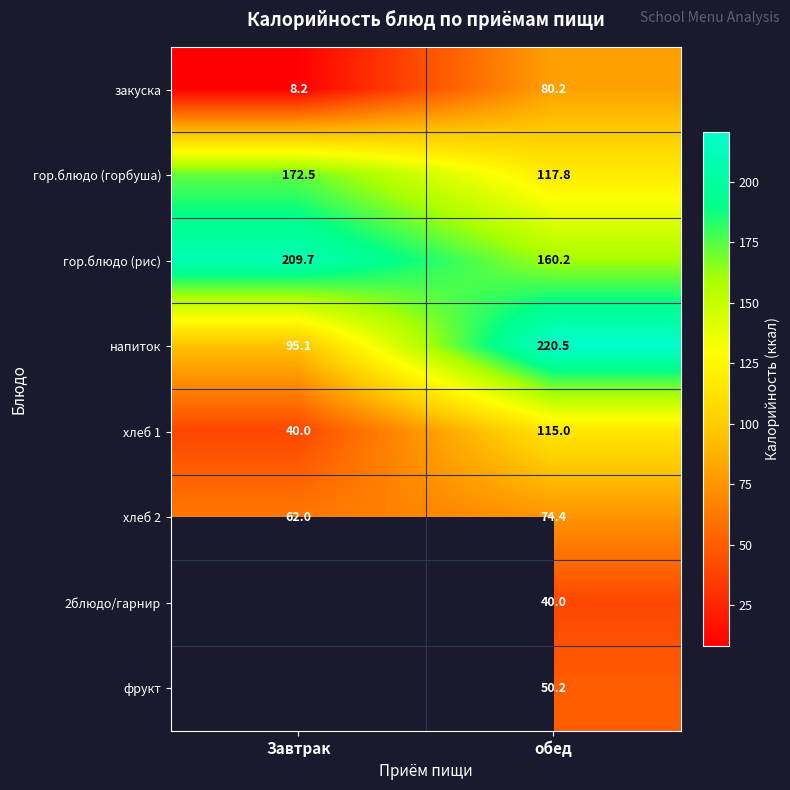

At which category does the chart reach its minimum across all series?

Завтрак